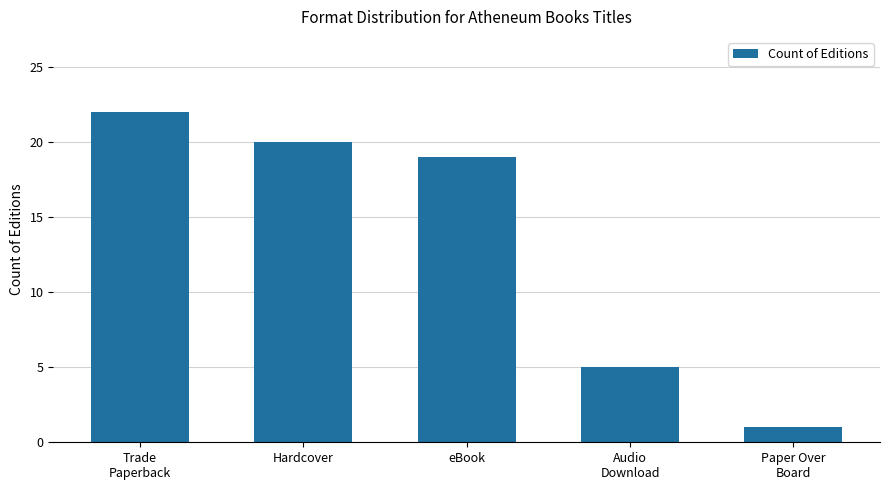

At which category does the chart reach its minimum across all series?

Paper Over
Board